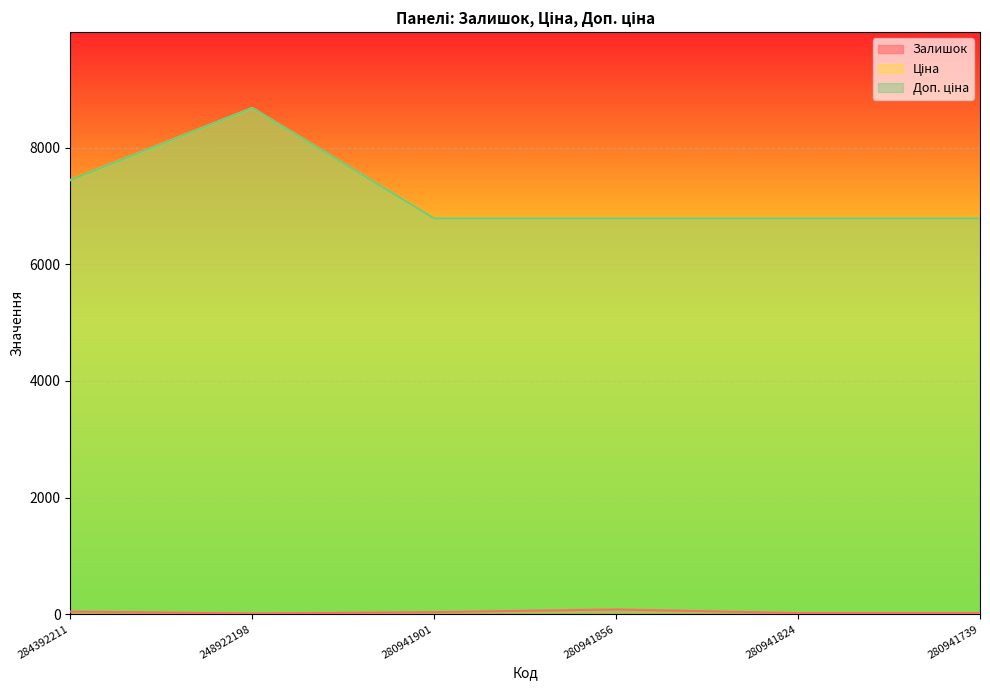

Does the chart display data point markers on the line(s)?

No